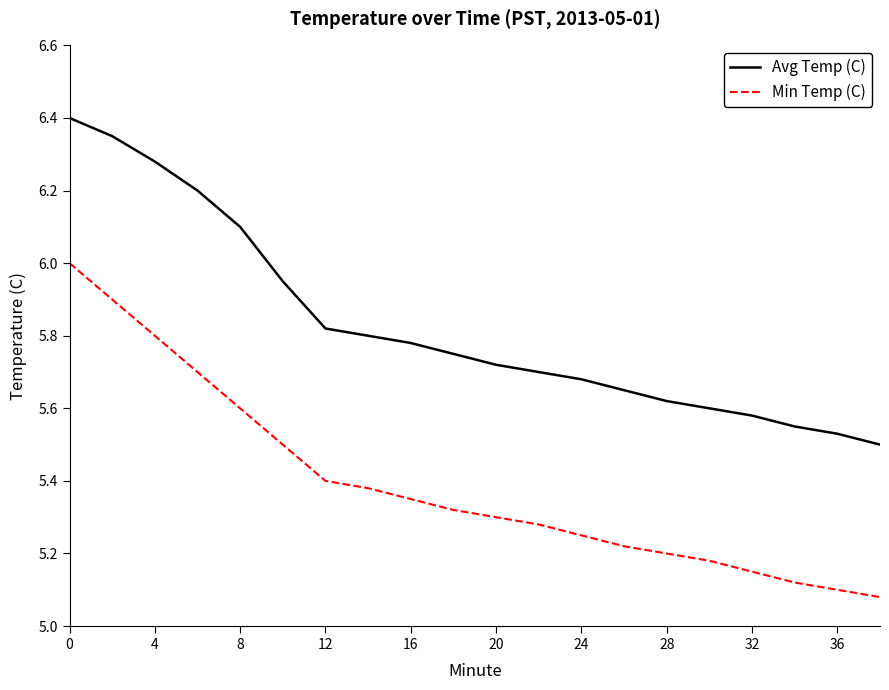

True or false: Avg Temp (C) and Min Temp (C) cross at least once.

False